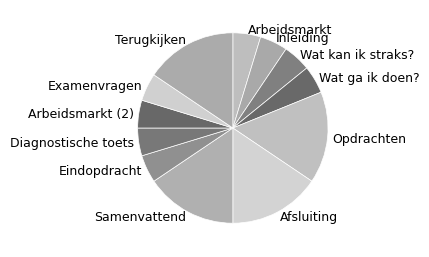

Count the number of slices in the pie.

12